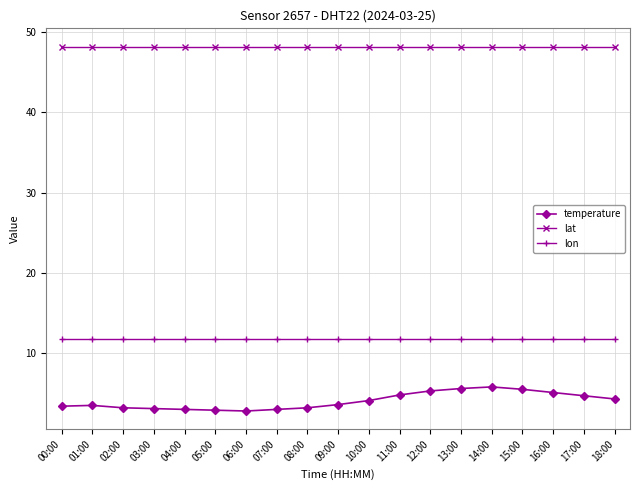

True or false: temperature has more than 1 points higher than both neighbors.

True